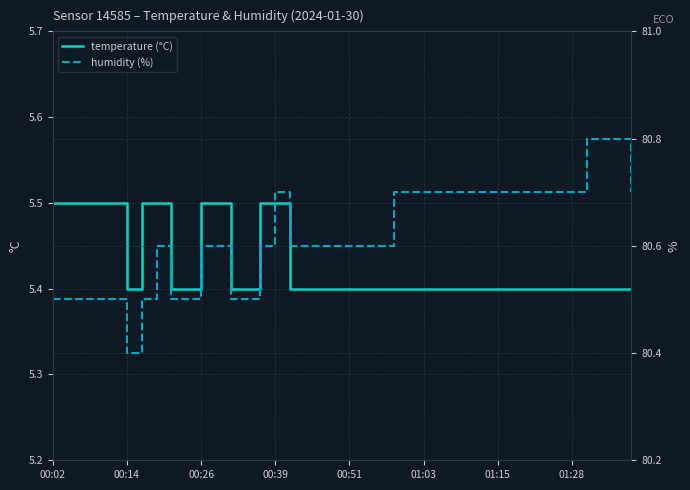

Count the number of categories in the chart.

40